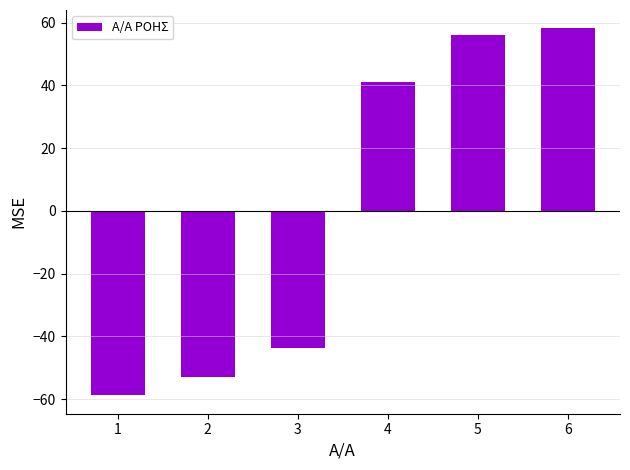

What is the difference between the second highest and minimum values?

115.0